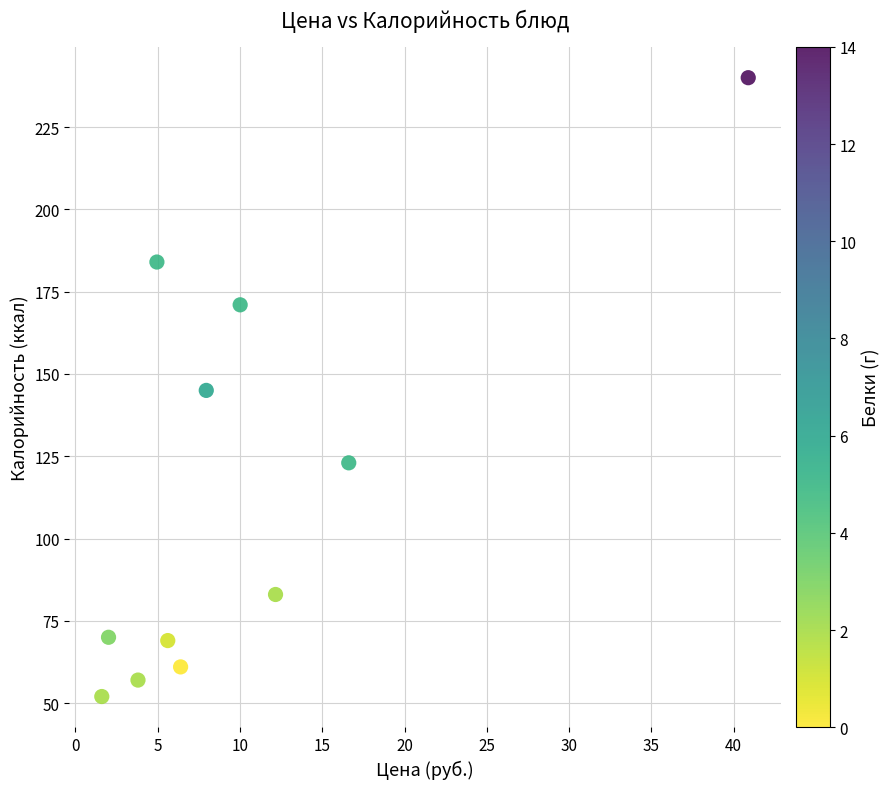

What is the average Y value?

114